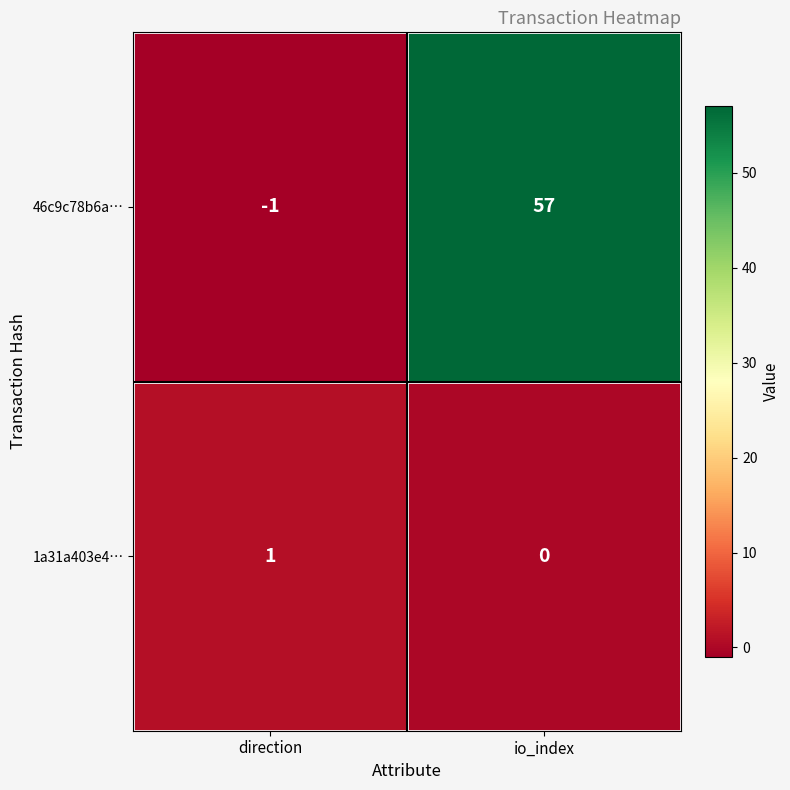

Rank the series by their maximum value, from highest to lowest.

46c9c78b6a…, 1a31a403e4…